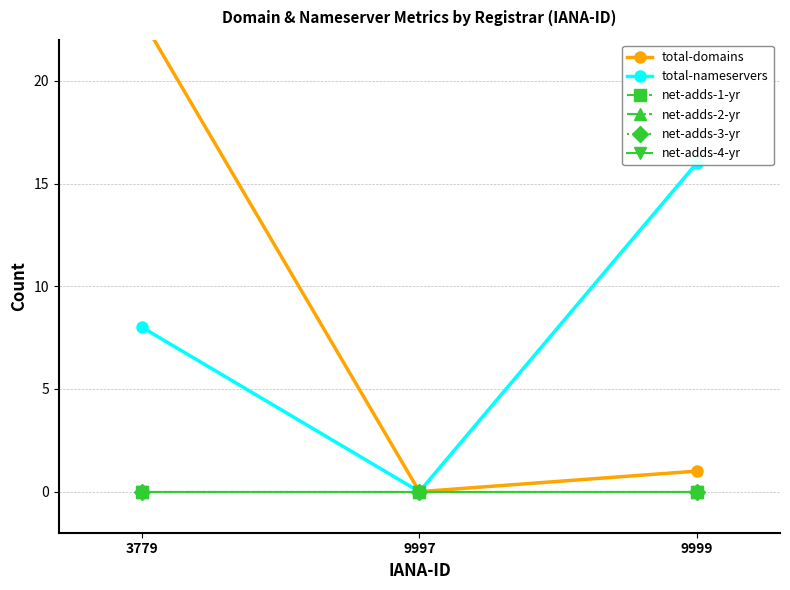

Count the number of categories in the chart.

3